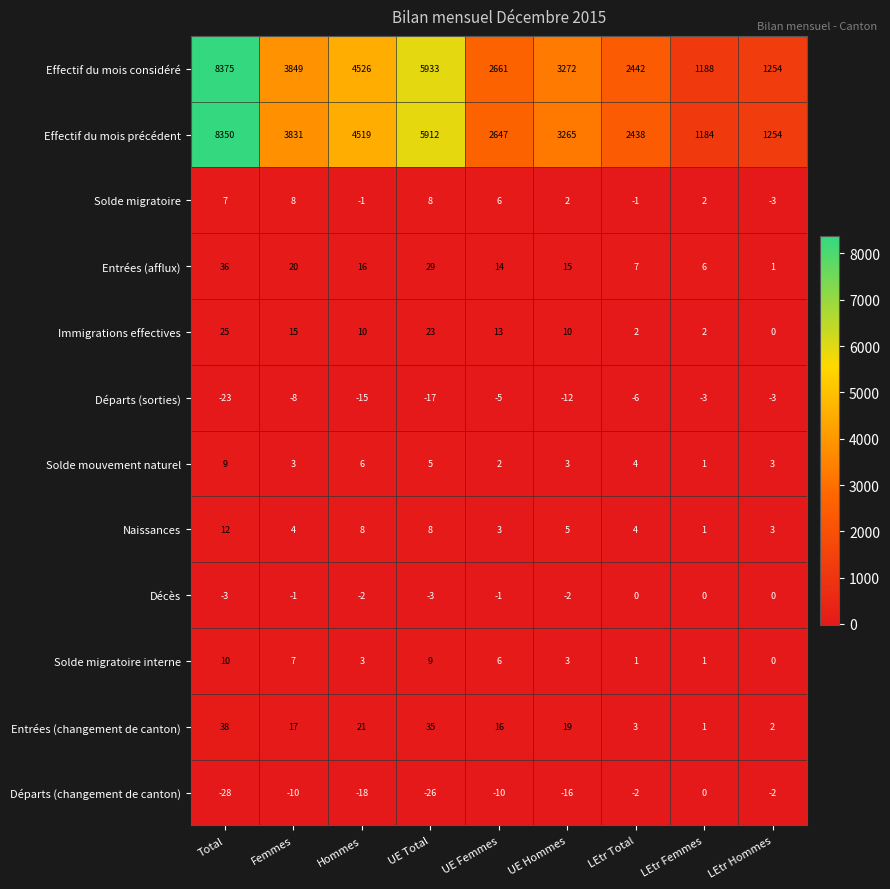

The Effectif du mois considéré series shows 8375 at Total. True or false?

True